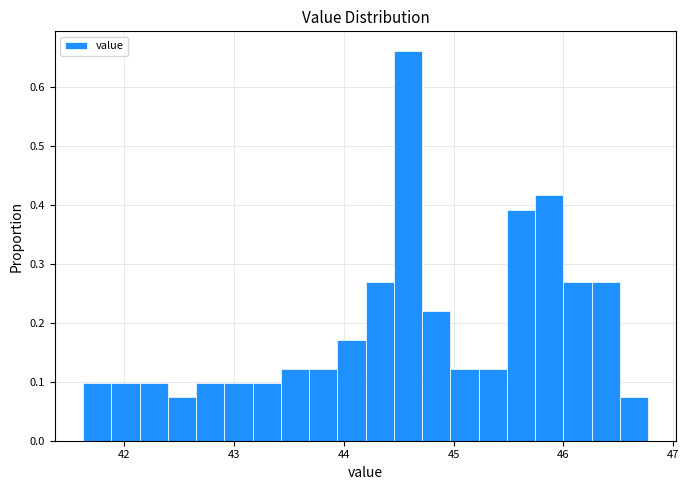

Read against the x-axis, roughly where is the centre of the tallest bar?

44.6